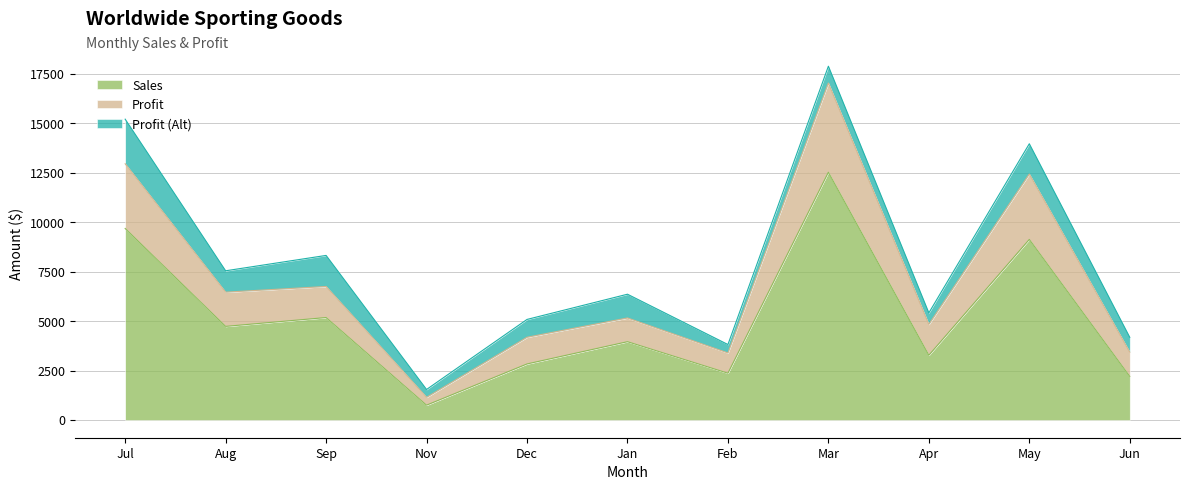

At which label does Profit first exceed 5160?

Jul